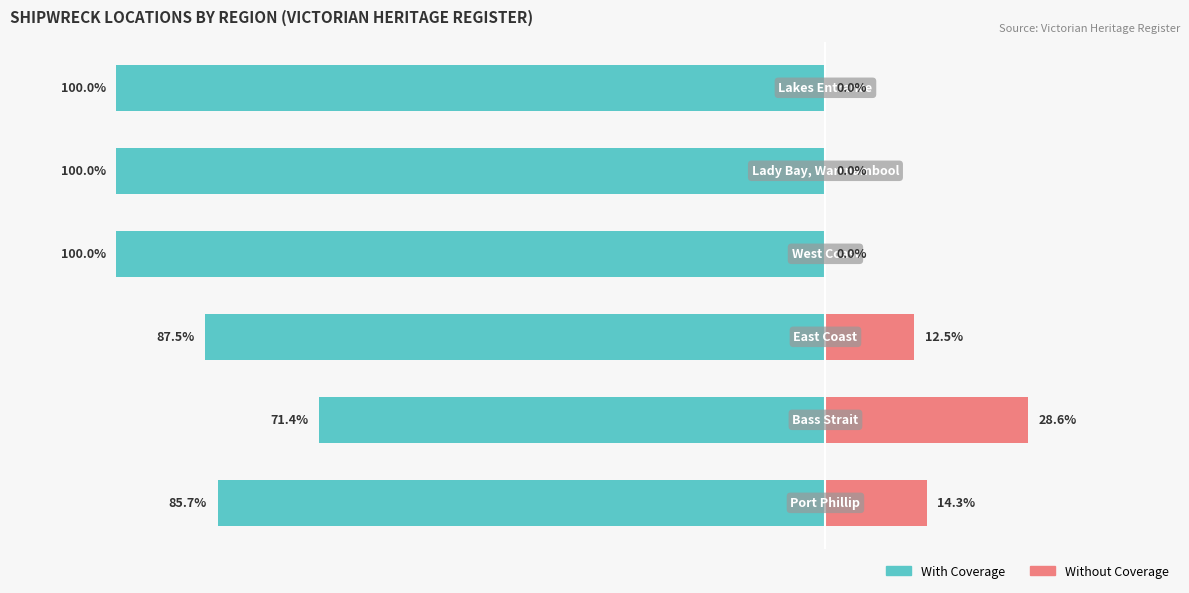

Count the number of categories in the chart.

6